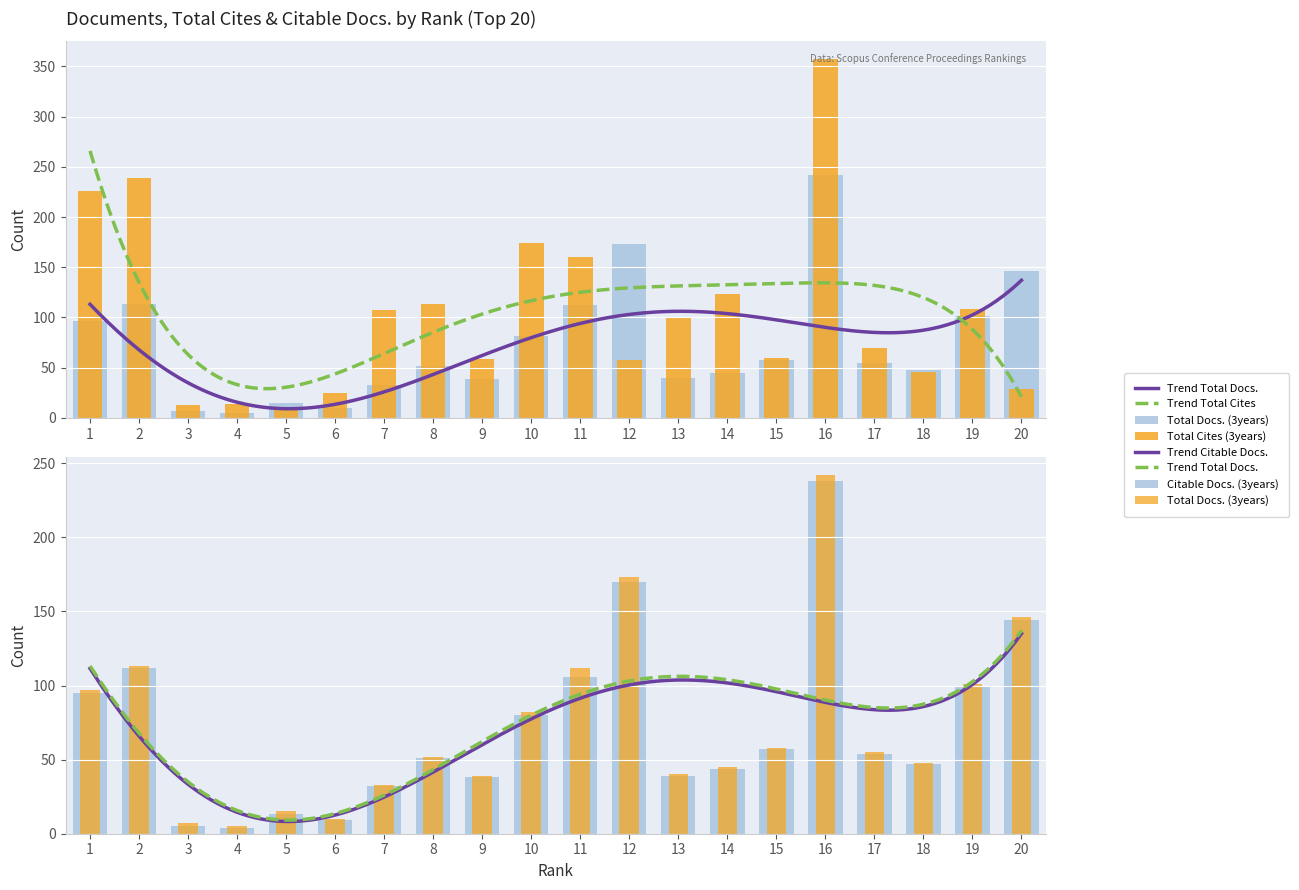

The value of Citable Docs. (3years) at 13 is 39. True or false?

True